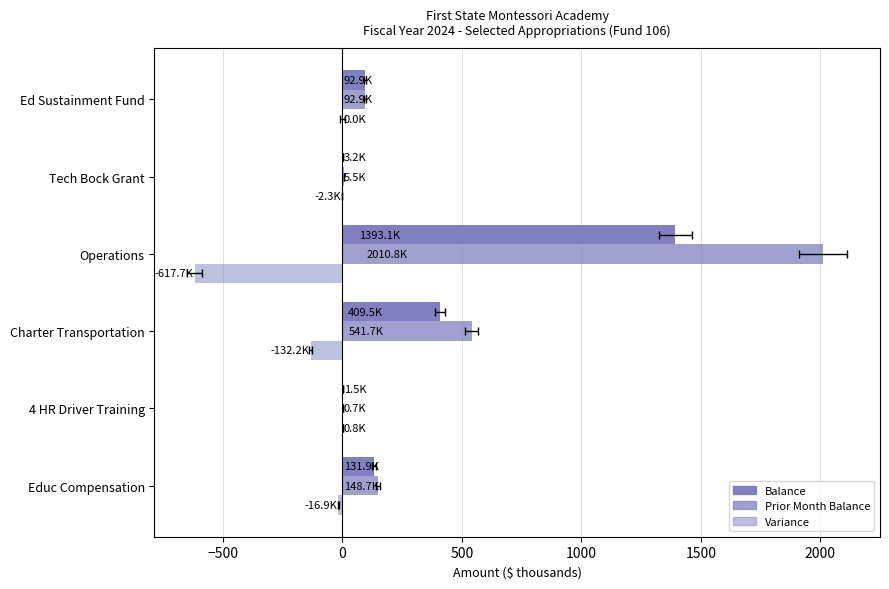

How many bars are there in each group?

3